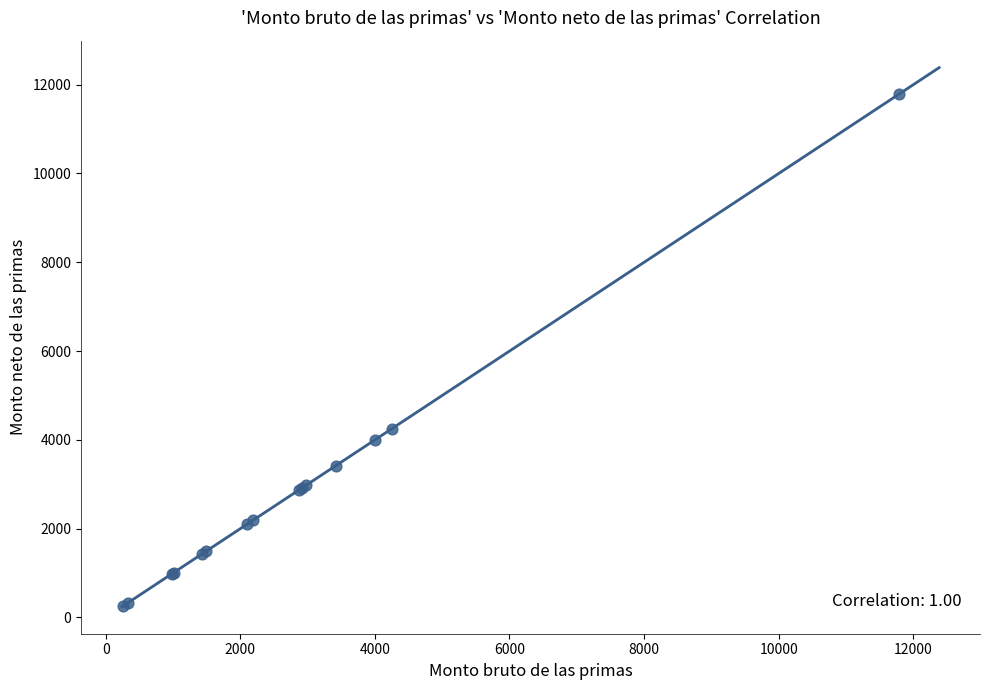

What Y value in the scatter plot is closest to 6024?

4247.6